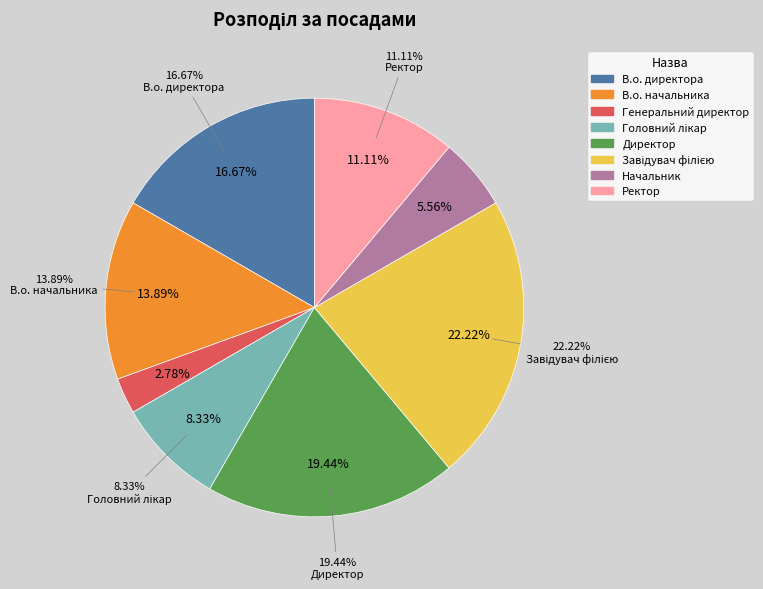

Which slice is the largest?

Завідувач філією